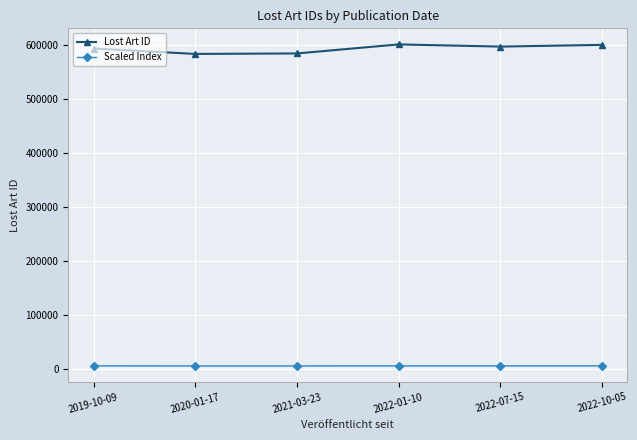

What is the label of the 2nd point from the right?

2022-07-15